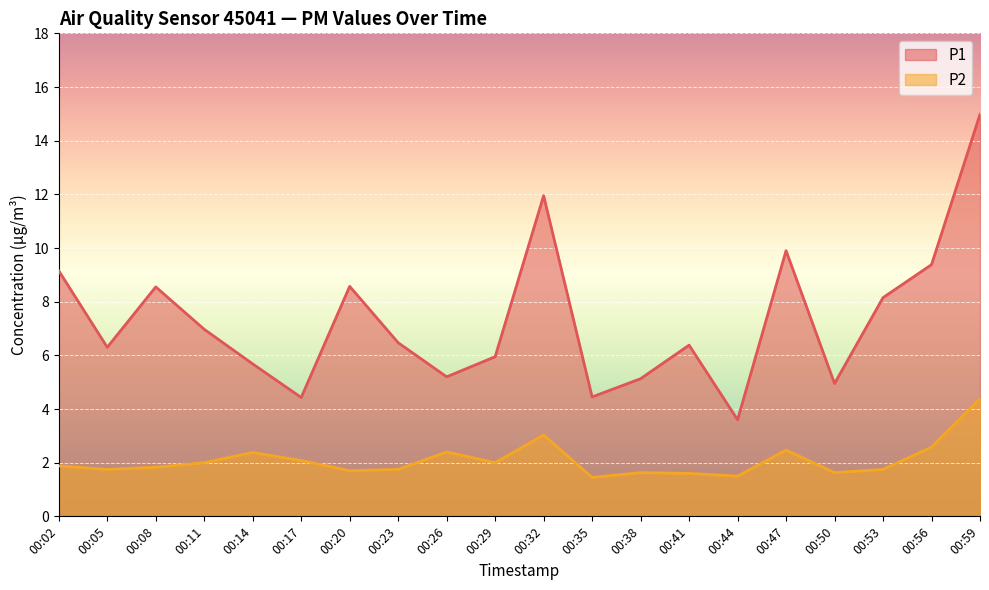

Which series has the largest range (max minus min)?

P1